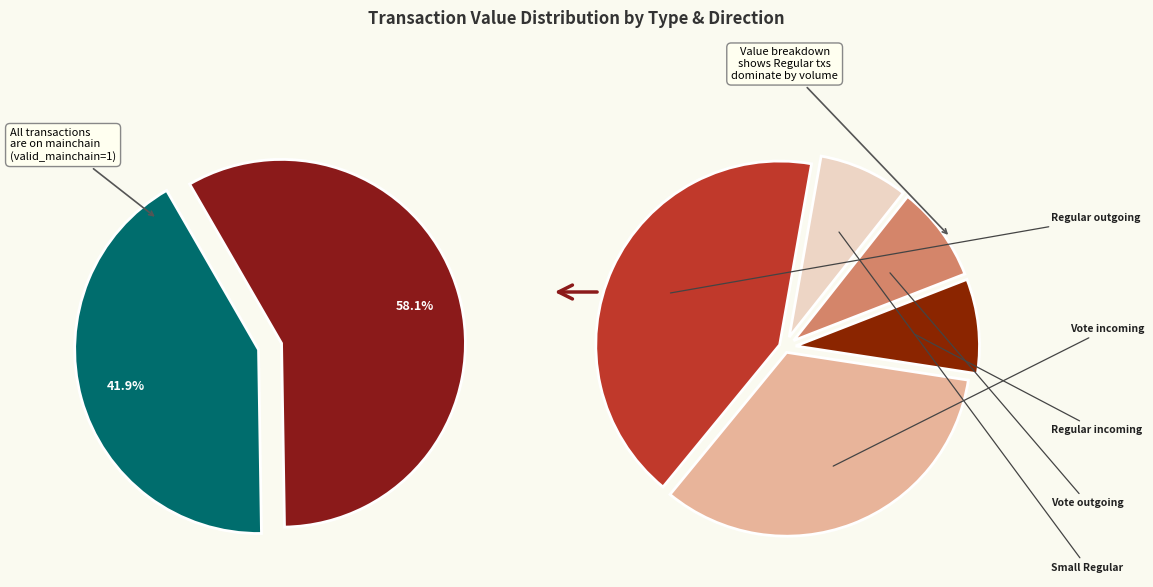

What percentage is the Vote slice, to the nearest percent?

9%